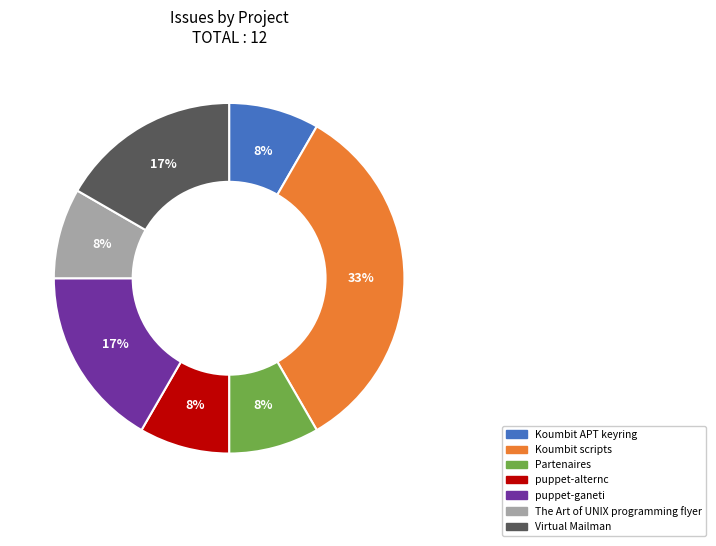

Which slice is the largest?

Koumbit scripts